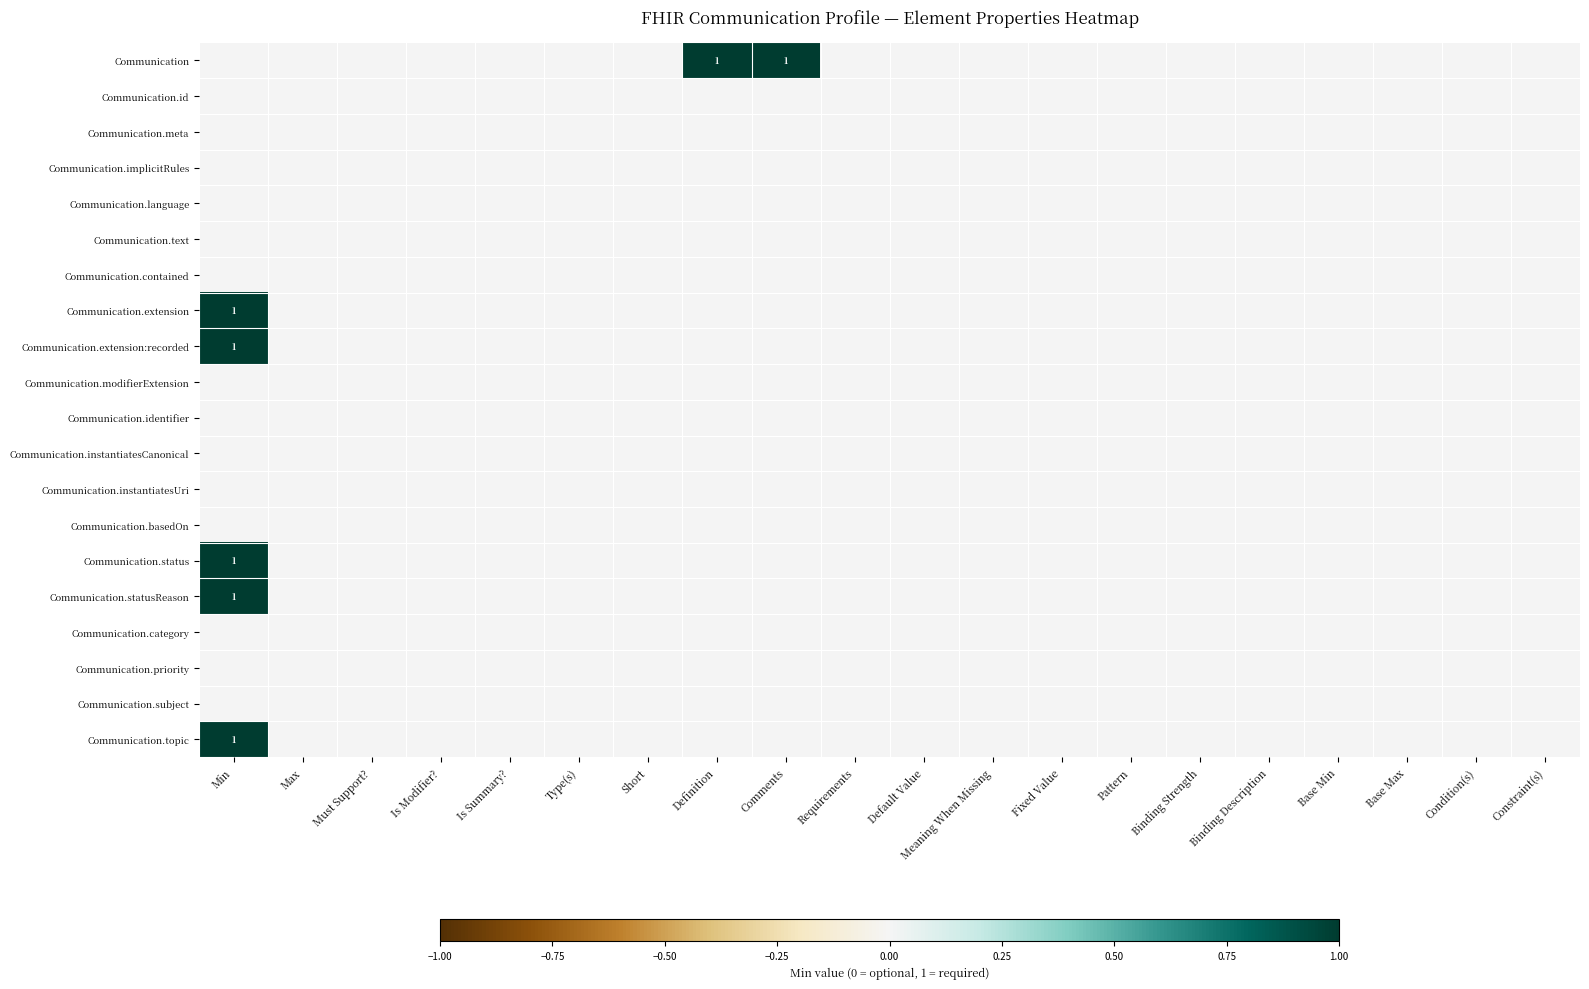

Which category has the lowest value across all series?

Min